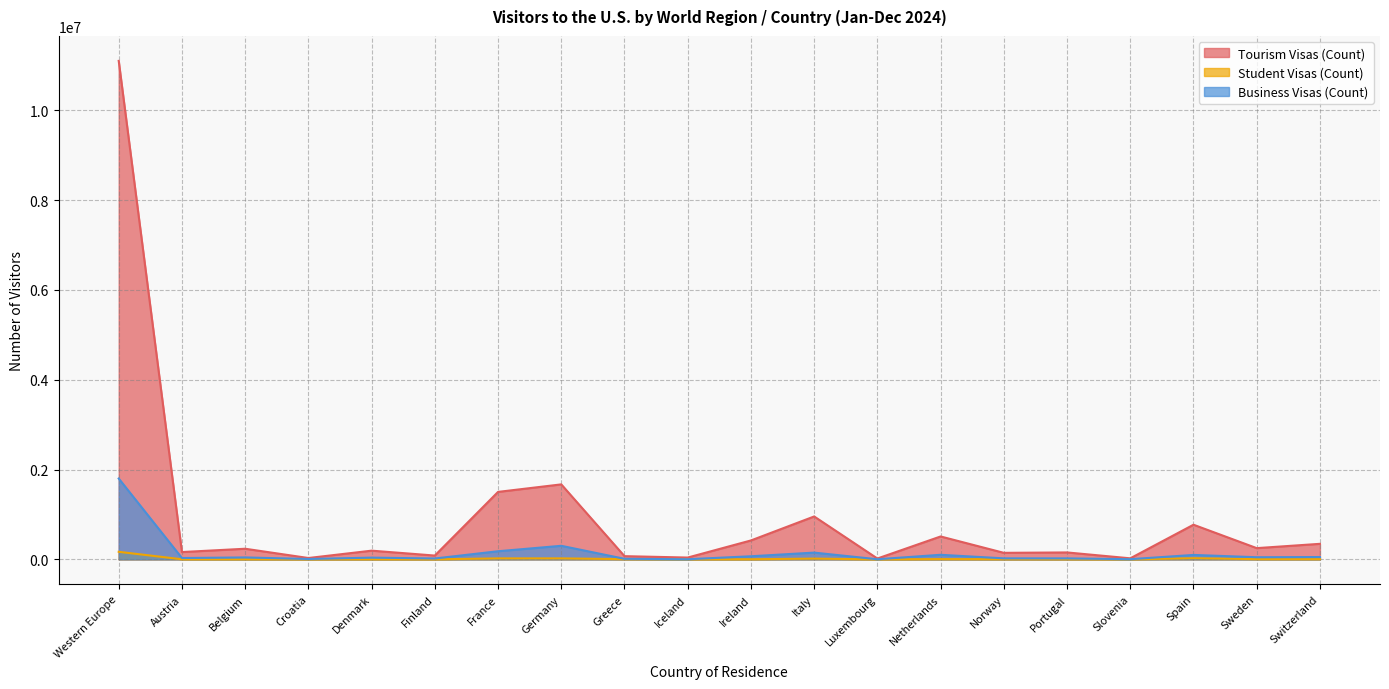

Where is Tourism Visas (Count) nearest to the value 5558850?

Germany